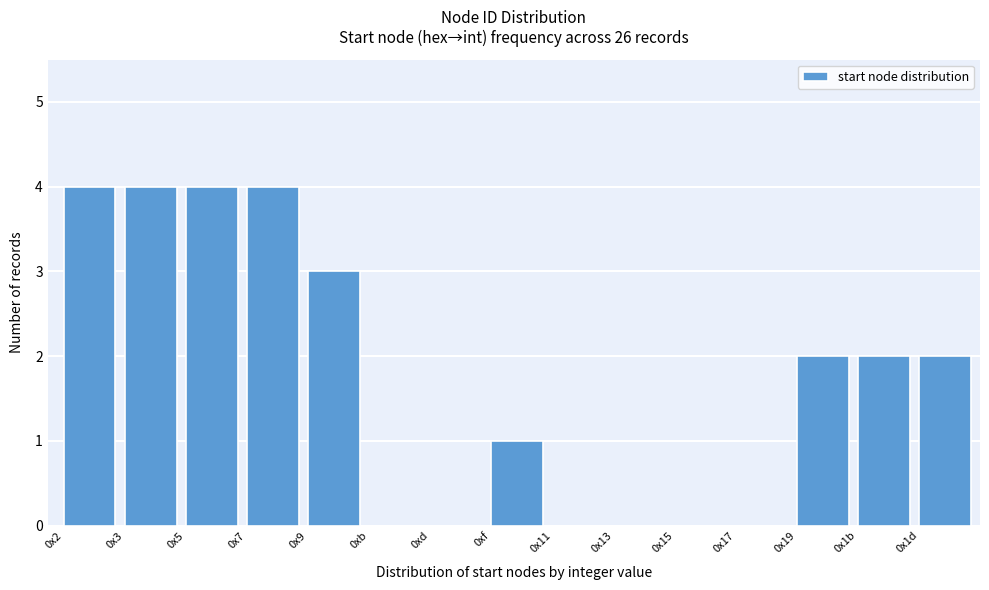

Reading left to right, transcribe all the data shown in this chart.

0x2=4	0x3=4	0x5=4	0x7=4	0x9=3	0xb=0	0xd=0	0xf=1	0x11=0	0x13=0	0x15=0	0x17=0	0x19=2	0x1b=2	0x1d=2